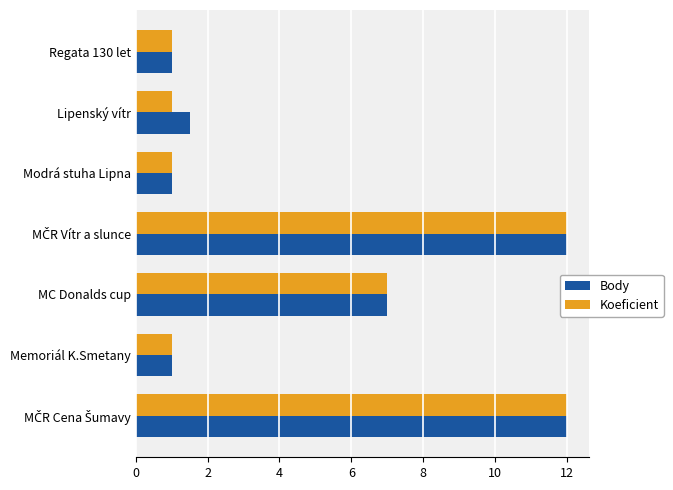

Is it true that Koeficient equals 1.0 at Regata 130 let?

True